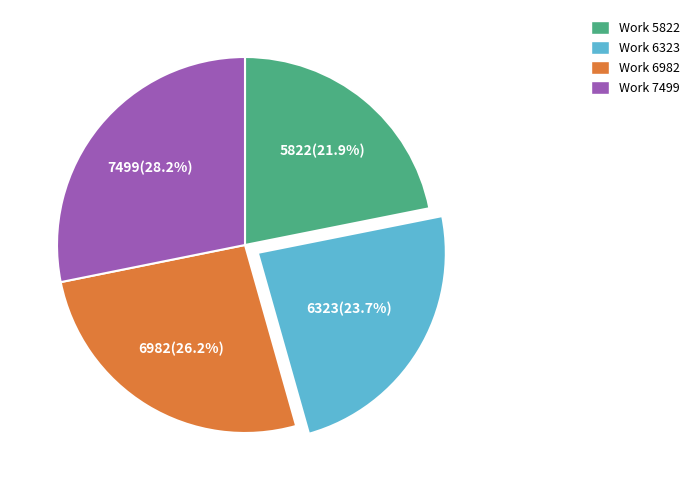

Combined, do Work 6982 and Work 7499 account for over 50%?

Yes